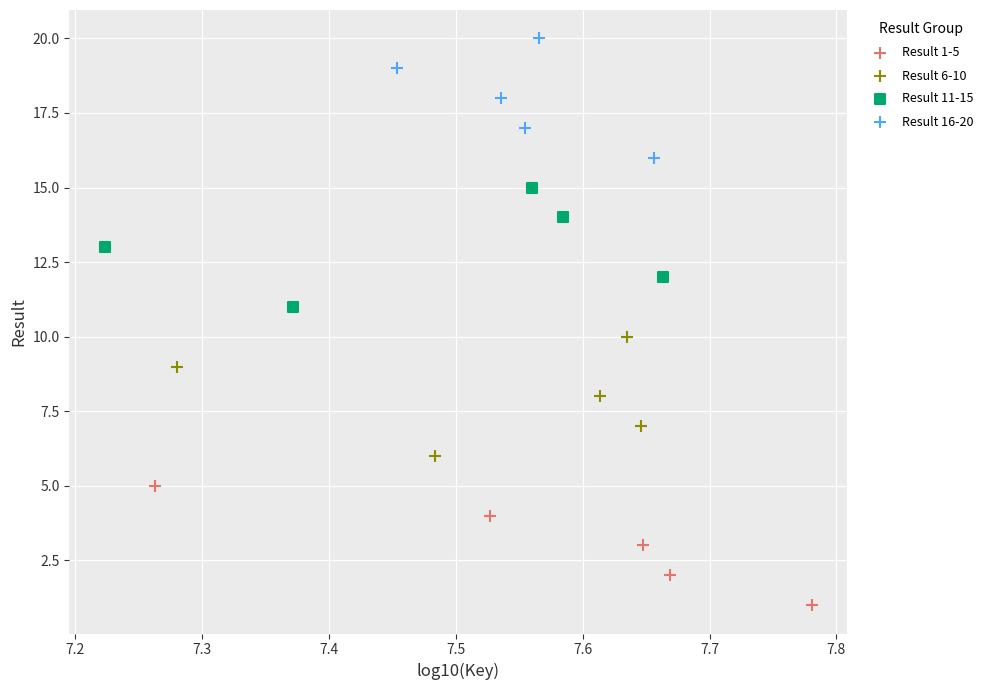

Which series reaches the maximum Y coordinate?

Result 16-20